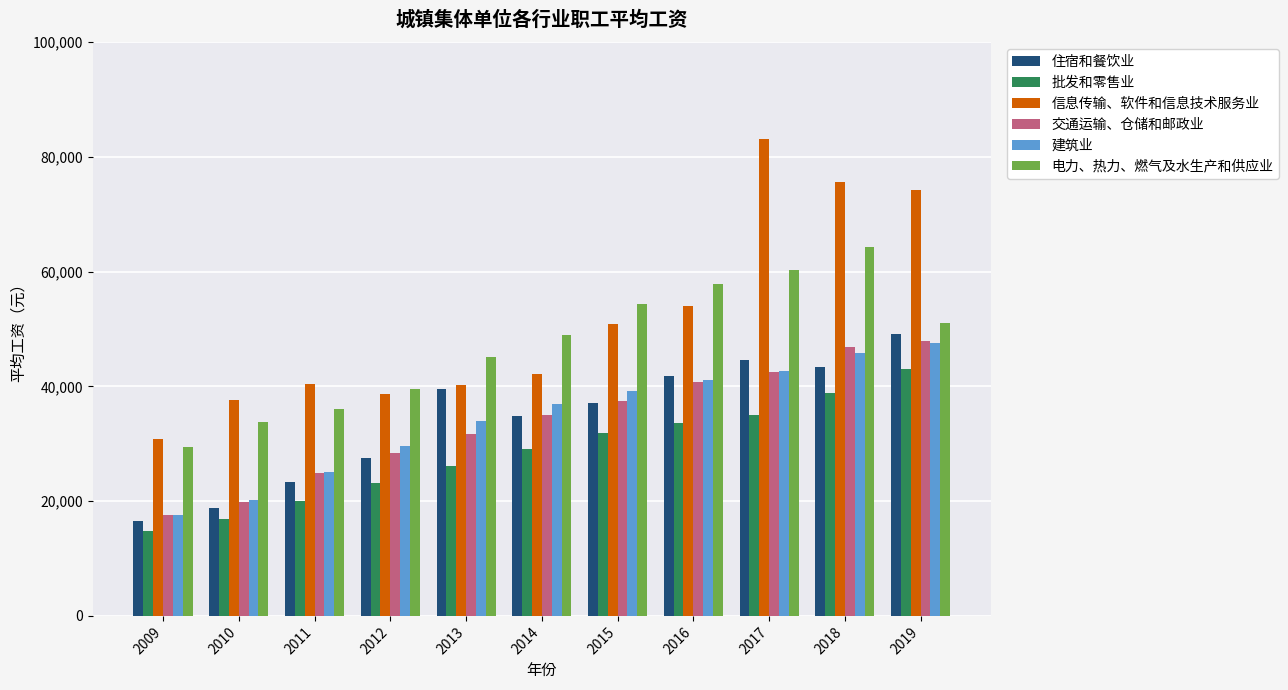

Which series has the largest total across all categories?

信息传输、软件和信息技术服务业